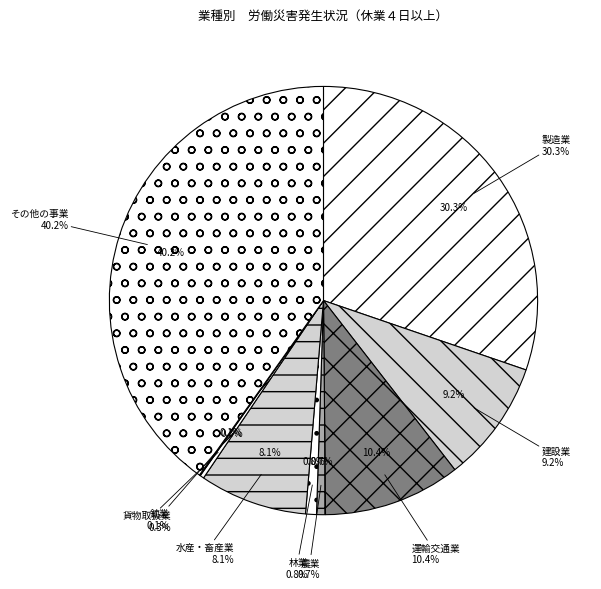

Rank the categories by value from highest to lowest.

その他の事業, 製造業, 運輸交通業, 建設業, 水産・畜産業, 林業, 農業, 貨物取扱業, 鉱業